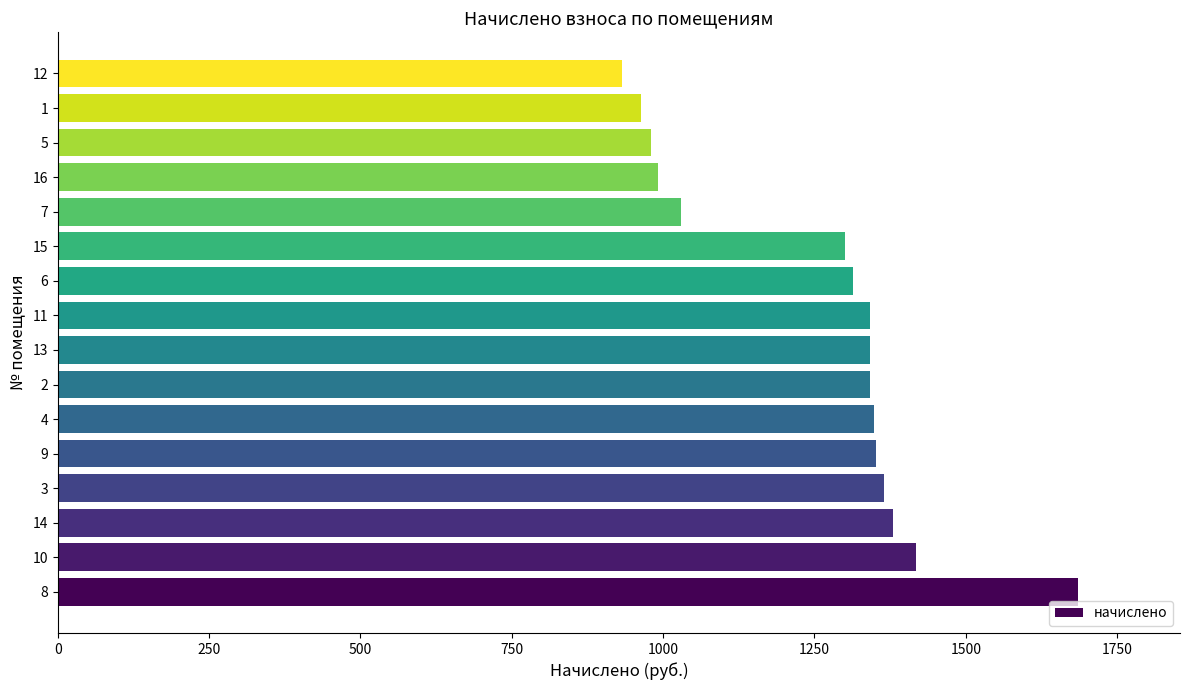

Which has a higher value, 5 or 14?

14